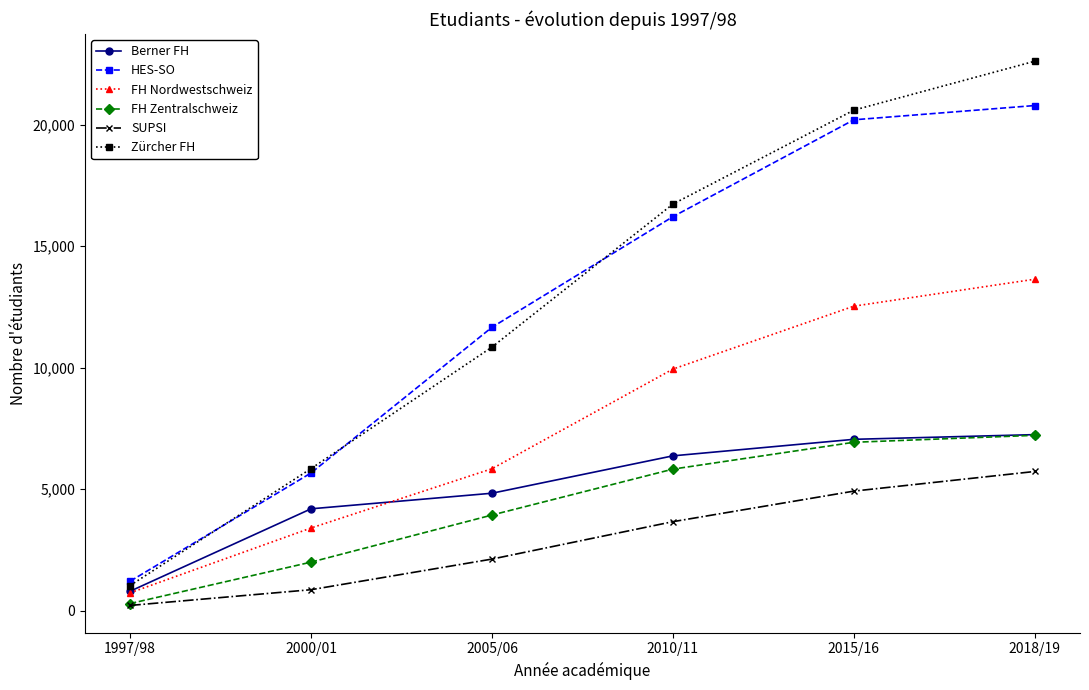

What position from the left is 2015/16?

5